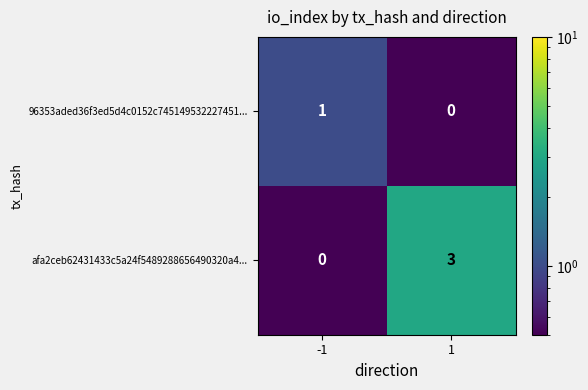

What is the greatest value displayed?

3